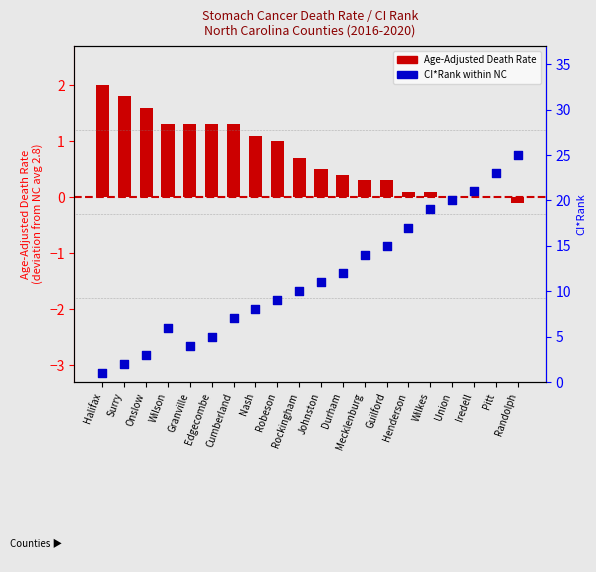

Which series has the largest Y range (max minus min)?

CI*Rank